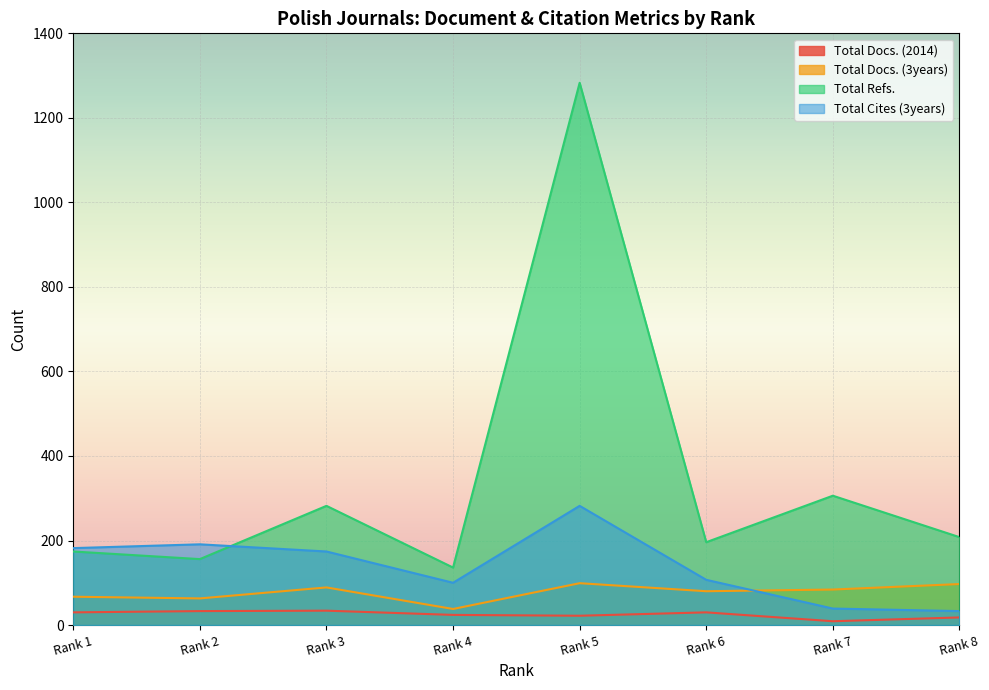

Reading left to right, transcribe all the data shown in this chart.

Total Docs. (2014): Rank 1=30	Rank 2=33	Rank 3=34	Rank 4=24	Rank 5=22	Rank 6=30	Rank 7=9	Rank 8=18
Total Docs. (3years): Rank 1=67	Rank 2=63	Rank 3=89	Rank 4=38	Rank 5=99	Rank 6=80	Rank 7=84	Rank 8=97
Total Refs.: Rank 1=174	Rank 2=156	Rank 3=282	Rank 4=136	Rank 5=1283	Rank 6=196	Rank 7=306	Rank 8=208
Total Cites (3years): Rank 1=182	Rank 2=191	Rank 3=174	Rank 4=100	Rank 5=282	Rank 6=107	Rank 7=39	Rank 8=33